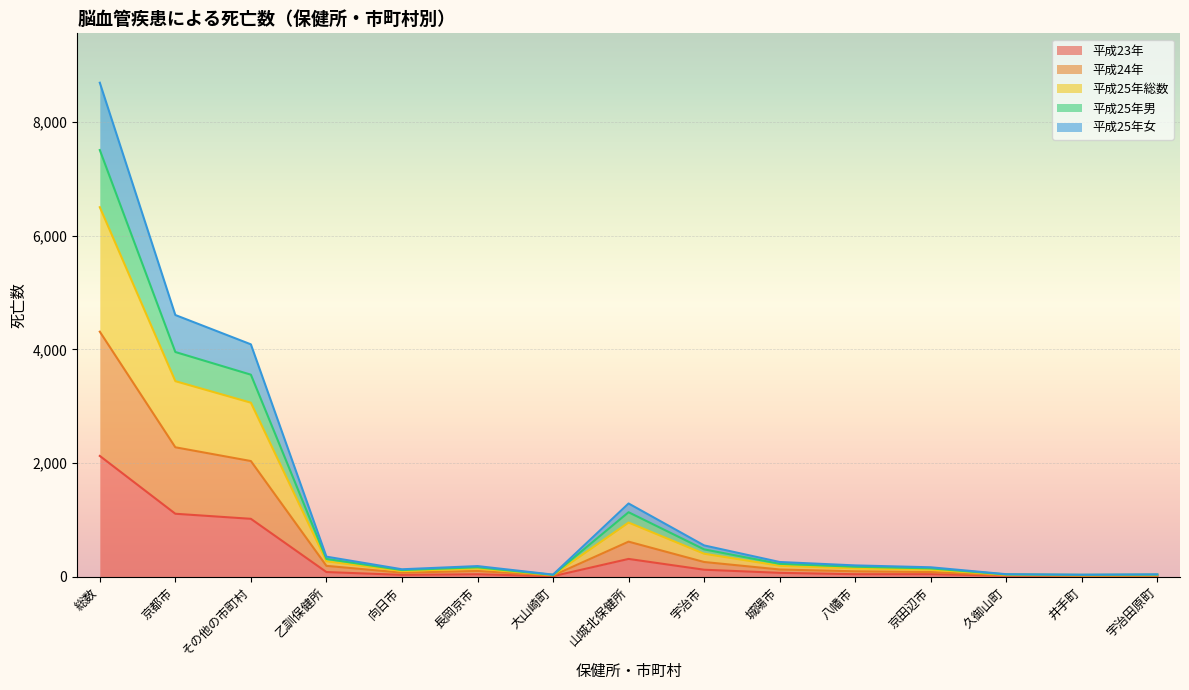

At which label does 平成23年 reach its peak?

総数